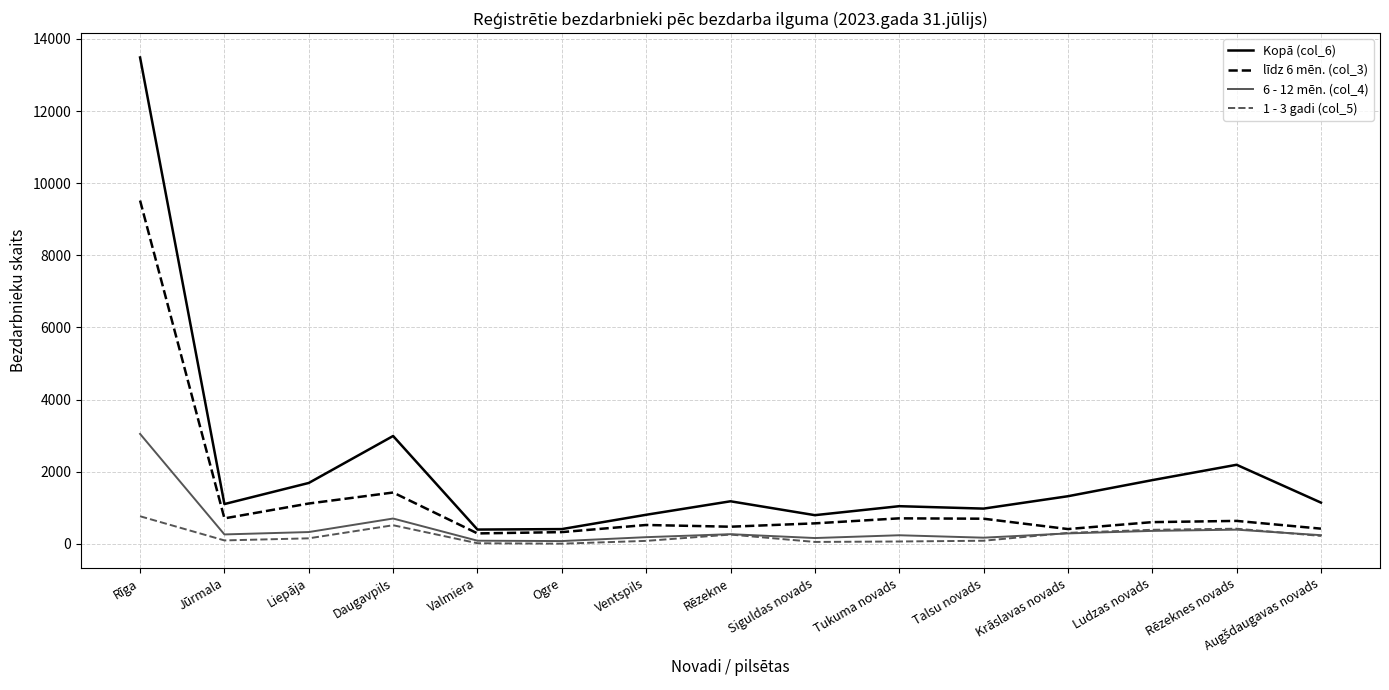

True or false: Kopā (col_6) and 6 - 12 mēn. (col_4) intersect in this chart.

False